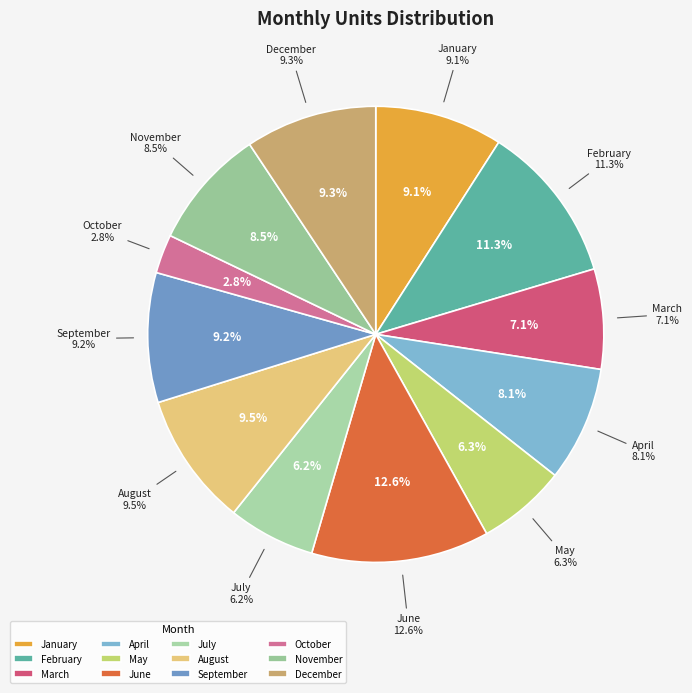

Is there a majority slice in this chart?

No